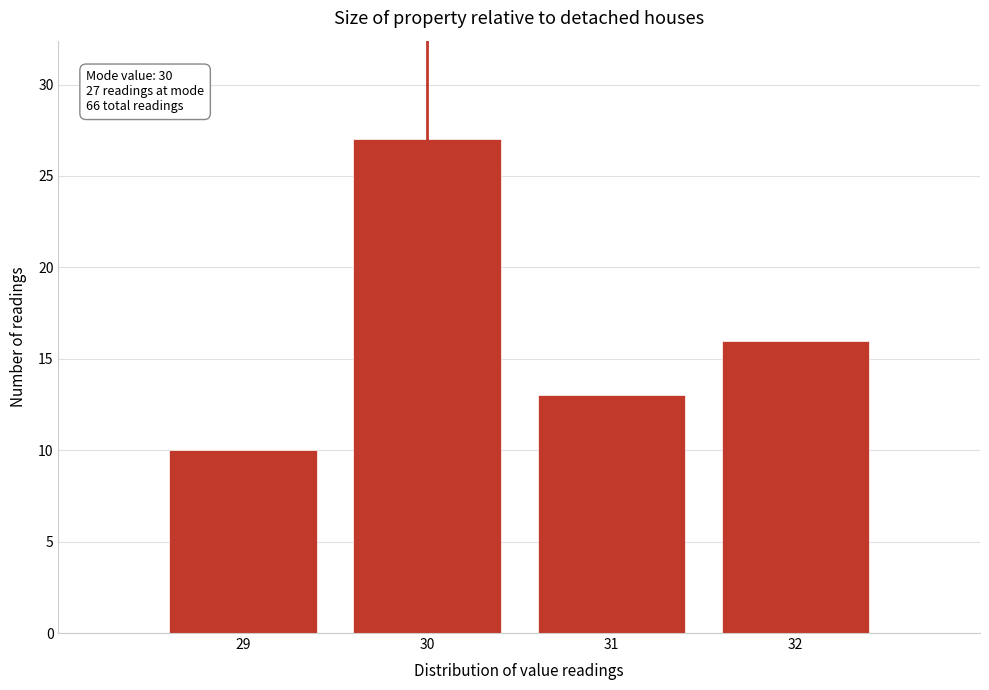

Reading right to left, transcribe all the data shown in this chart.

32=16	31=13	30=27	29=10